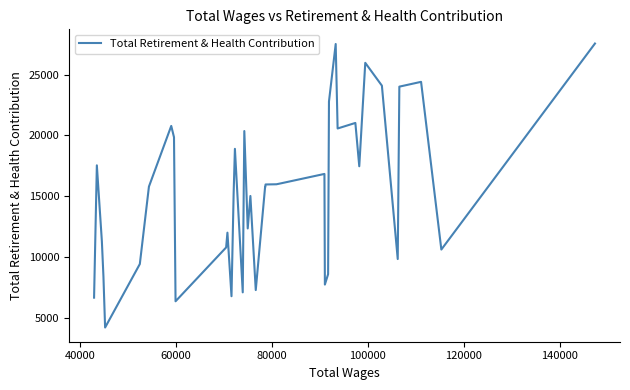

What is the difference between the maximum and minimum values?

23360